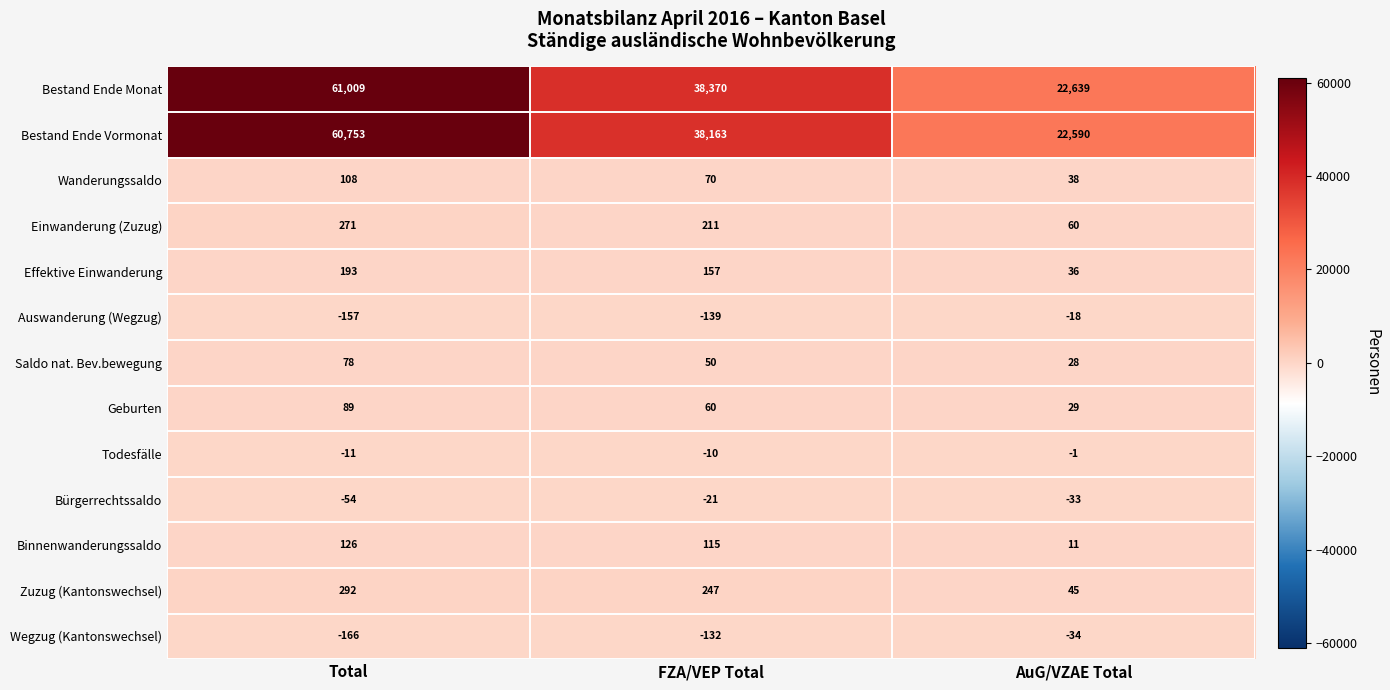

What is the spread (max minus min) of values at Total?

61175